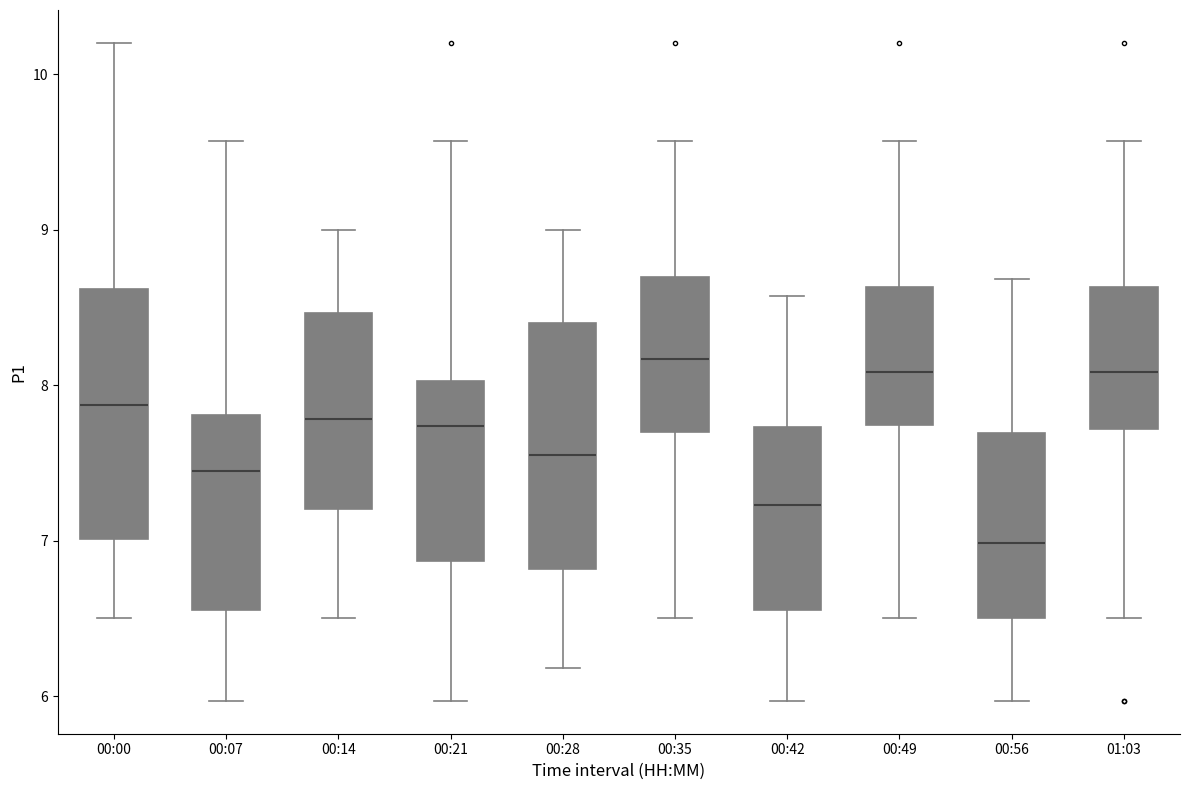

Reading left to right, transcribe this box plot: for each box, give where its median line is, the range the box spans, and where its two whiskers end, as read against the y-axis. The values are not printed on the chart, so give them approximately, as read against the axis.

00:00: median 7.9, box 7.0 to 8.6, whiskers 6.5 to 10.2
00:07: median 7.5, box 6.6 to 7.8, whiskers 6.0 to 9.6
00:14: median 7.8, box 7.2 to 8.5, whiskers 6.5 to 9.0
00:21: median 7.7, box 6.9 to 8.0, whiskers 6.0 to 9.6
00:28: median 7.6, box 6.8 to 8.4, whiskers 6.2 to 9.0
00:35: median 8.2, box 7.7 to 8.7, whiskers 6.5 to 9.6
00:42: median 7.2, box 6.6 to 7.7, whiskers 6.0 to 8.6
00:49: median 8.1, box 7.7 to 8.6, whiskers 6.5 to 9.6
00:56: median 7.0, box 6.5 to 7.7, whiskers 6.0 to 8.7
01:03: median 8.1, box 7.7 to 8.6, whiskers 6.5 to 9.6